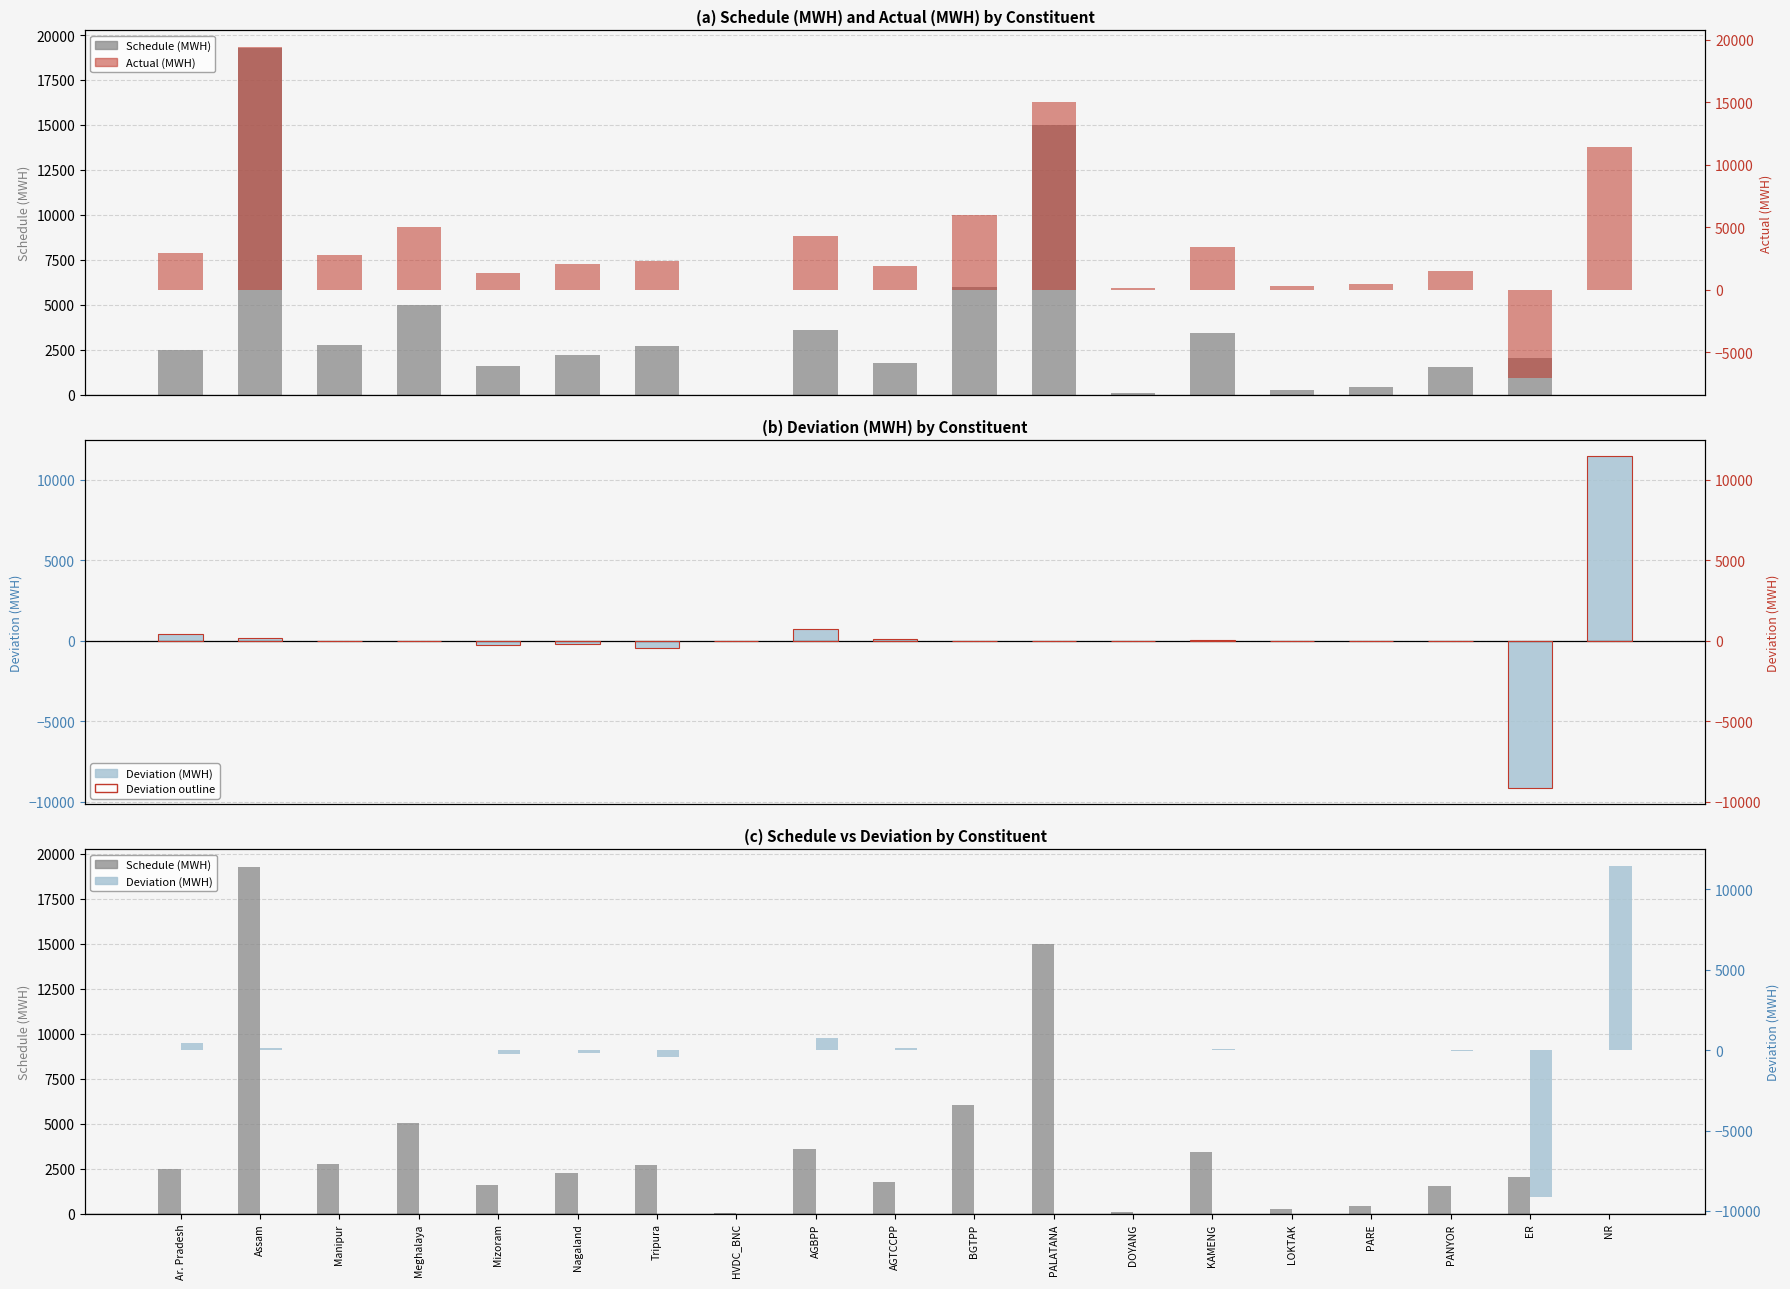

At which label does Schedule (MWH) reach its minimum?

NR